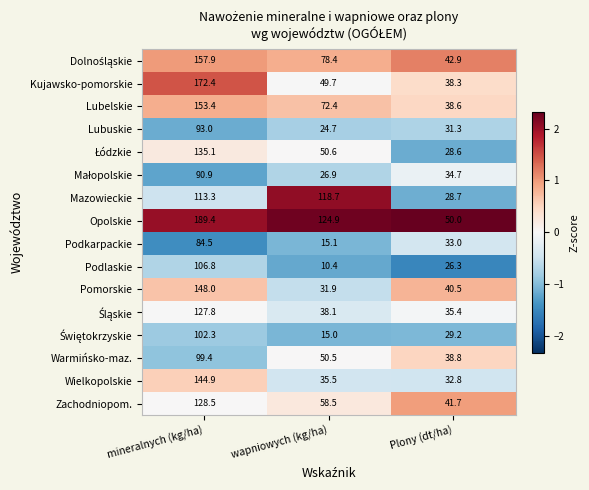

Which category has the highest value in the Opolskie series?

mineralnych (kg/ha)